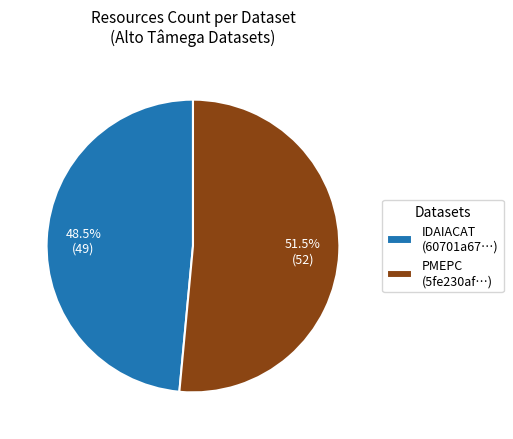

How much of the chart is everything except IDAIACAT (60701a67…)?

51.5%